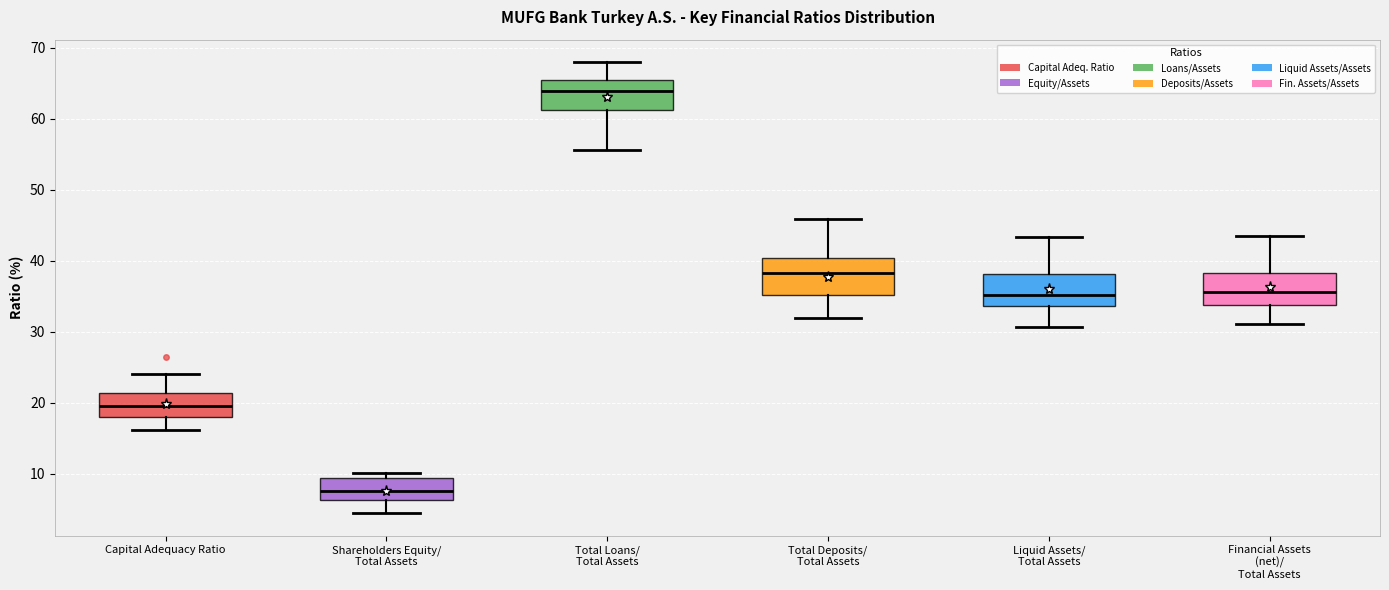

Where is the lower edge of the box for Total Loans/ Total Assets on the y-axis? The values are not printed on the chart, so give them approximately, as read against the axis.

61